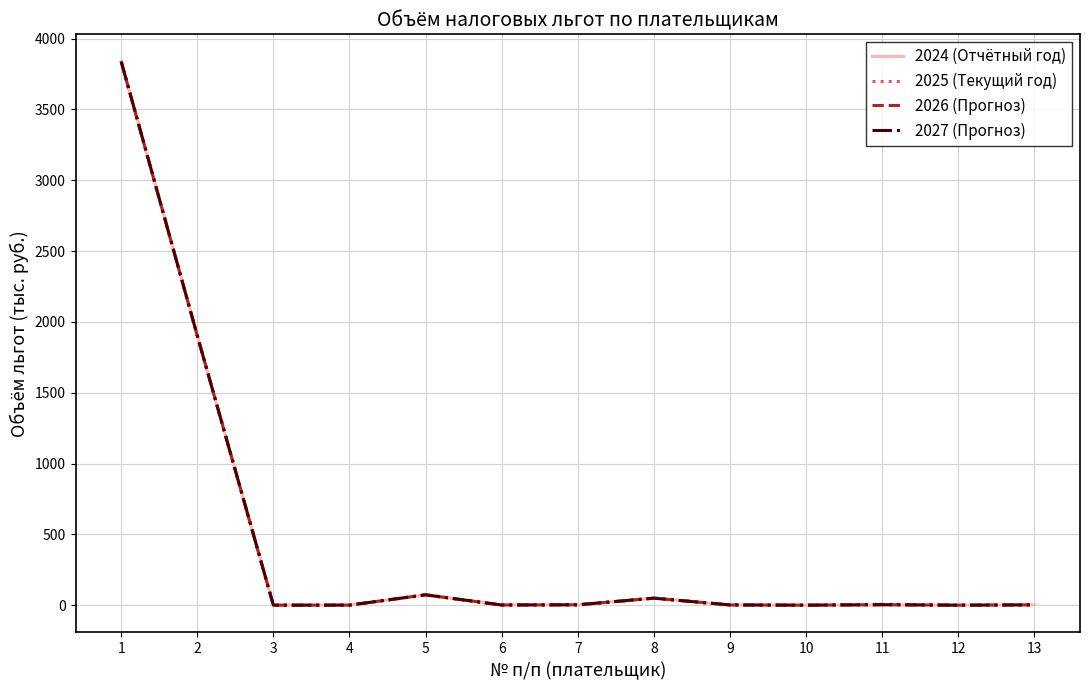

Does the chart have visible grid lines?

Yes